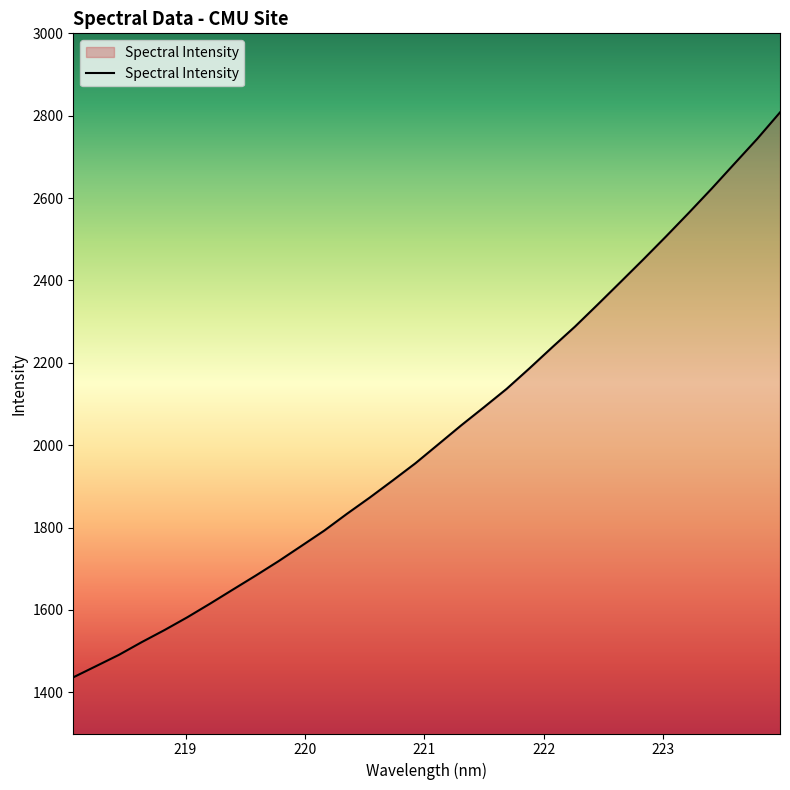

What is the smallest value displayed?

1436.4